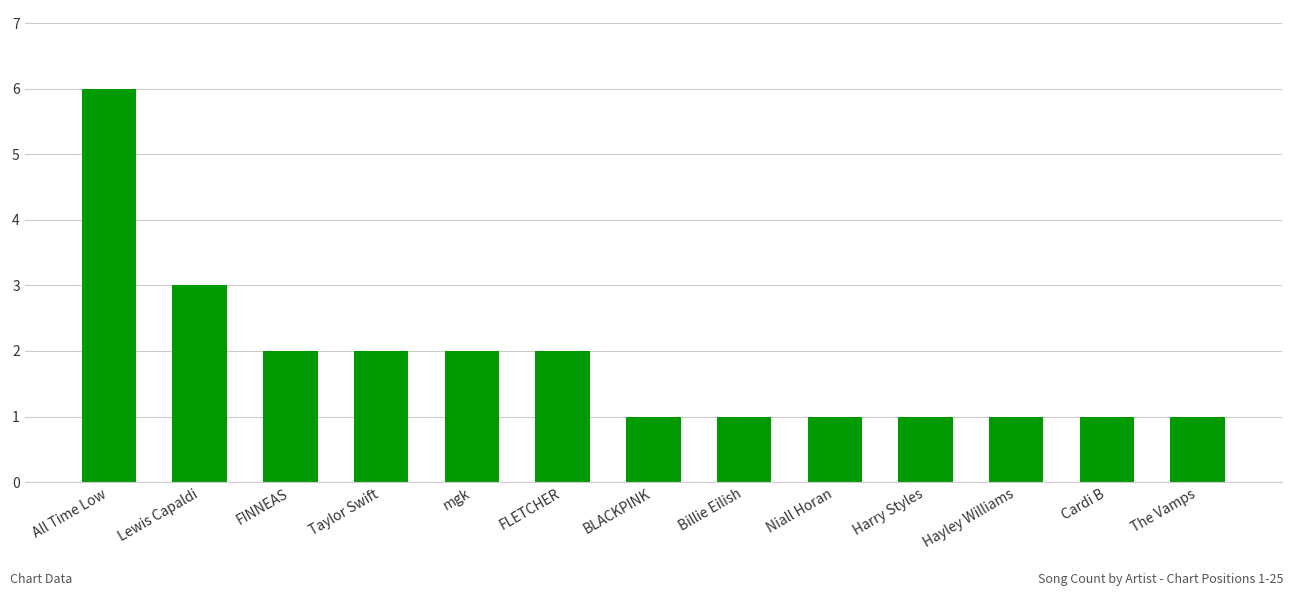

At which label is the value closest to 3?

Lewis Capaldi